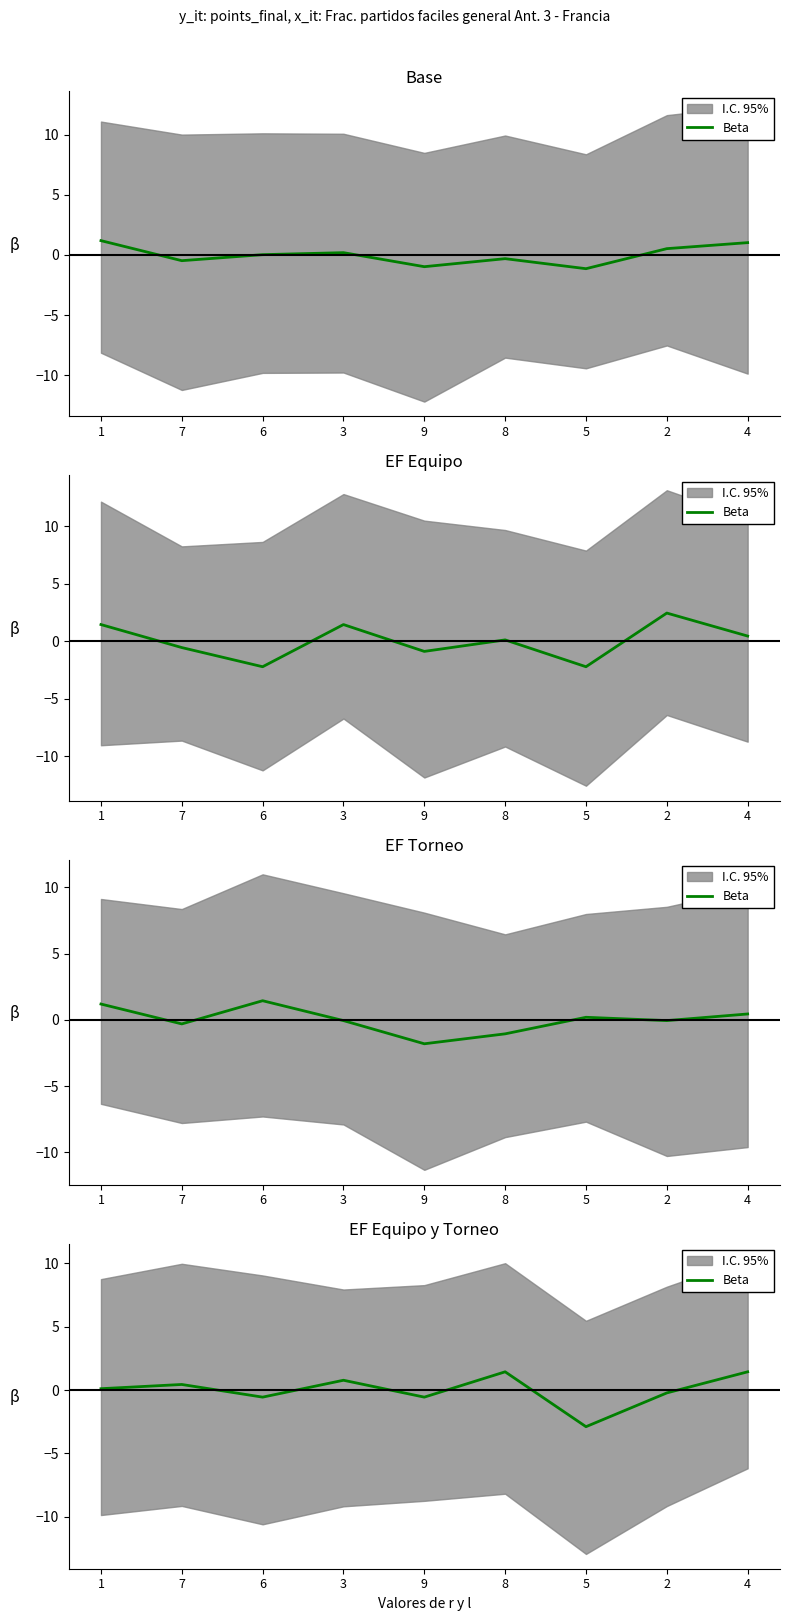

What value does the data have at 4?

1.4